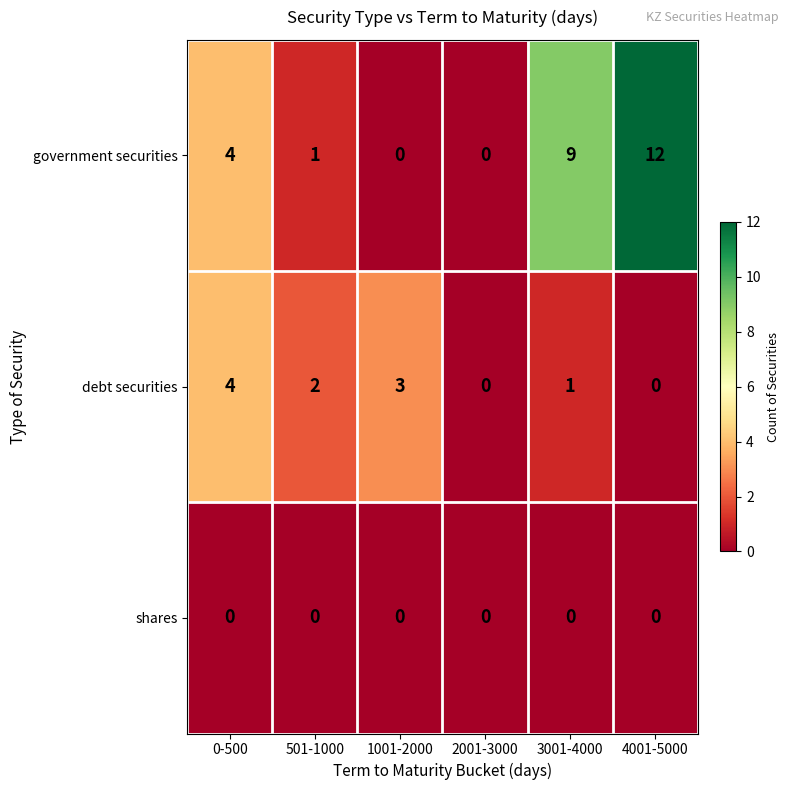

Reading left to right, extract all data points from this chart.

government securities: 0-500=4	501-1000=1	1001-2000=0	2001-3000=0	3001-4000=9	4001-5000=12
debt securities: 0-500=4	501-1000=2	1001-2000=3	2001-3000=0	3001-4000=1	4001-5000=0
shares: 0-500=0	501-1000=0	1001-2000=0	2001-3000=0	3001-4000=0	4001-5000=0